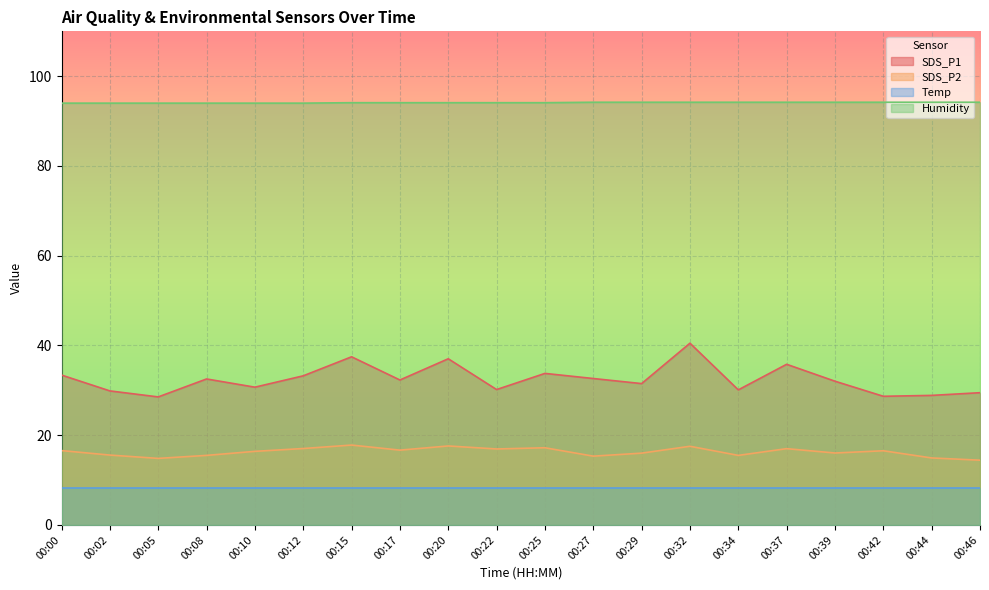

True or false: Humidity and SDS_P1 cross at least once.

False